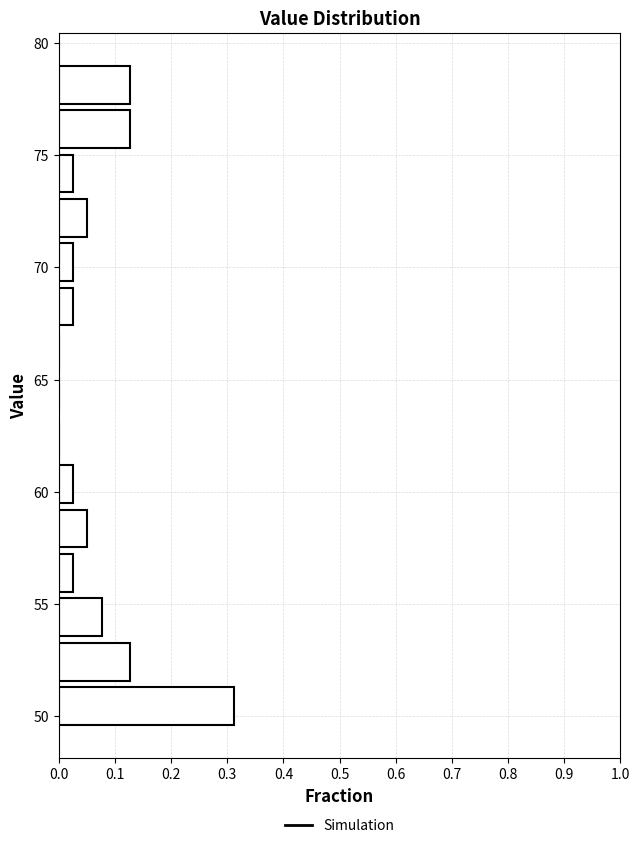

Around what value on the y-axis is the longest bar? Give the approximate position of its centre, as read against the axis.

50.5